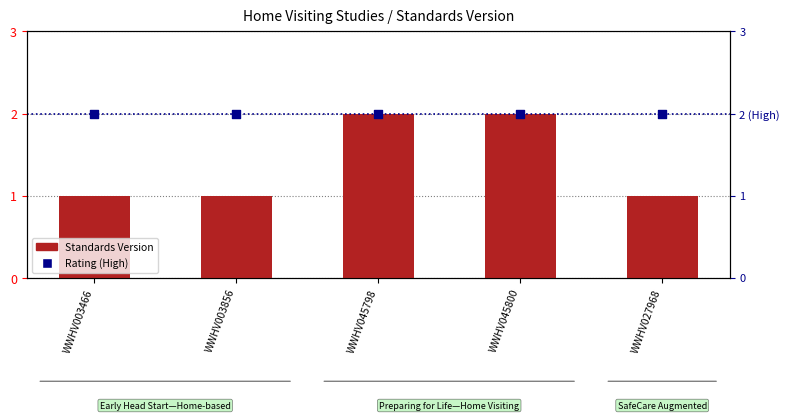

Which series has the largest total across all categories?

Rating (High)